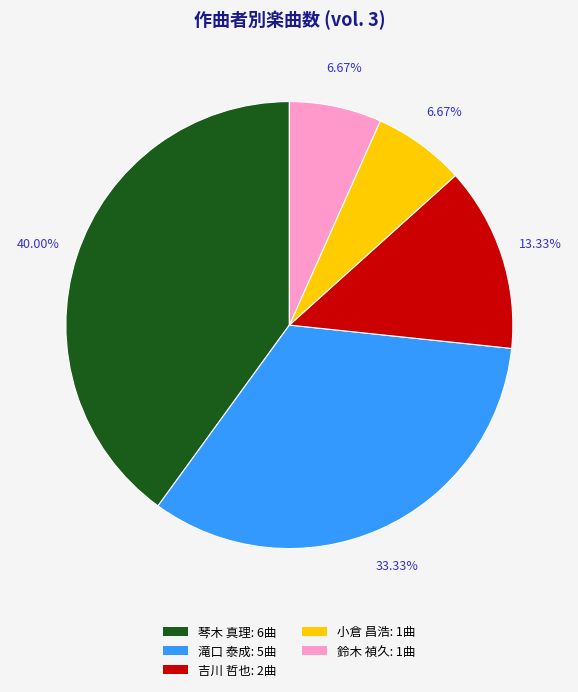

To the nearest percent, what portion does 琴木 真理 represent?

40%